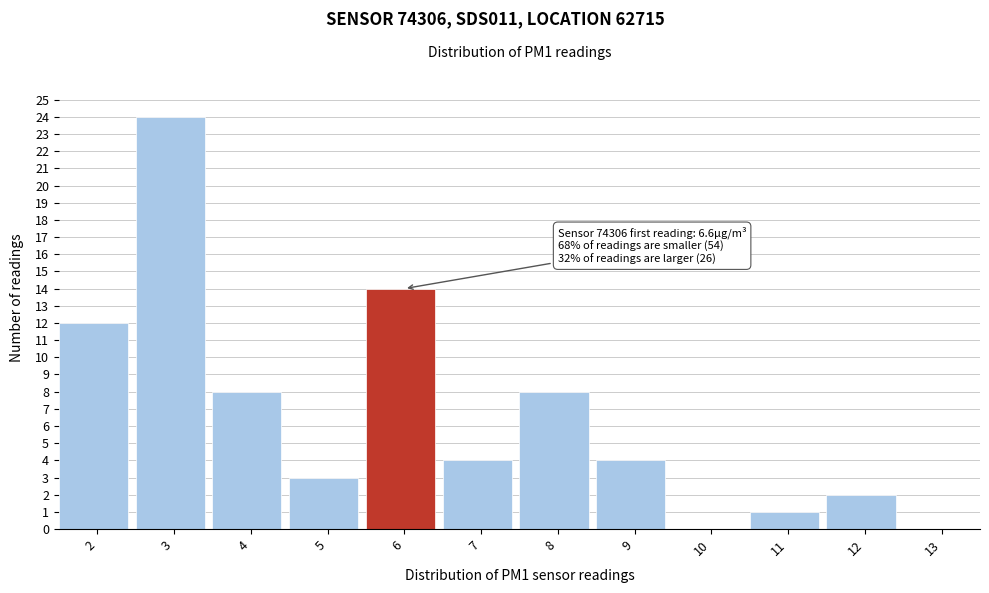

Reading left to right, what are all the values shown in this chart?

2=12	3=24	4=8	5=3	6=14	7=4	8=8	9=4	10=0	11=1	12=2	13=0